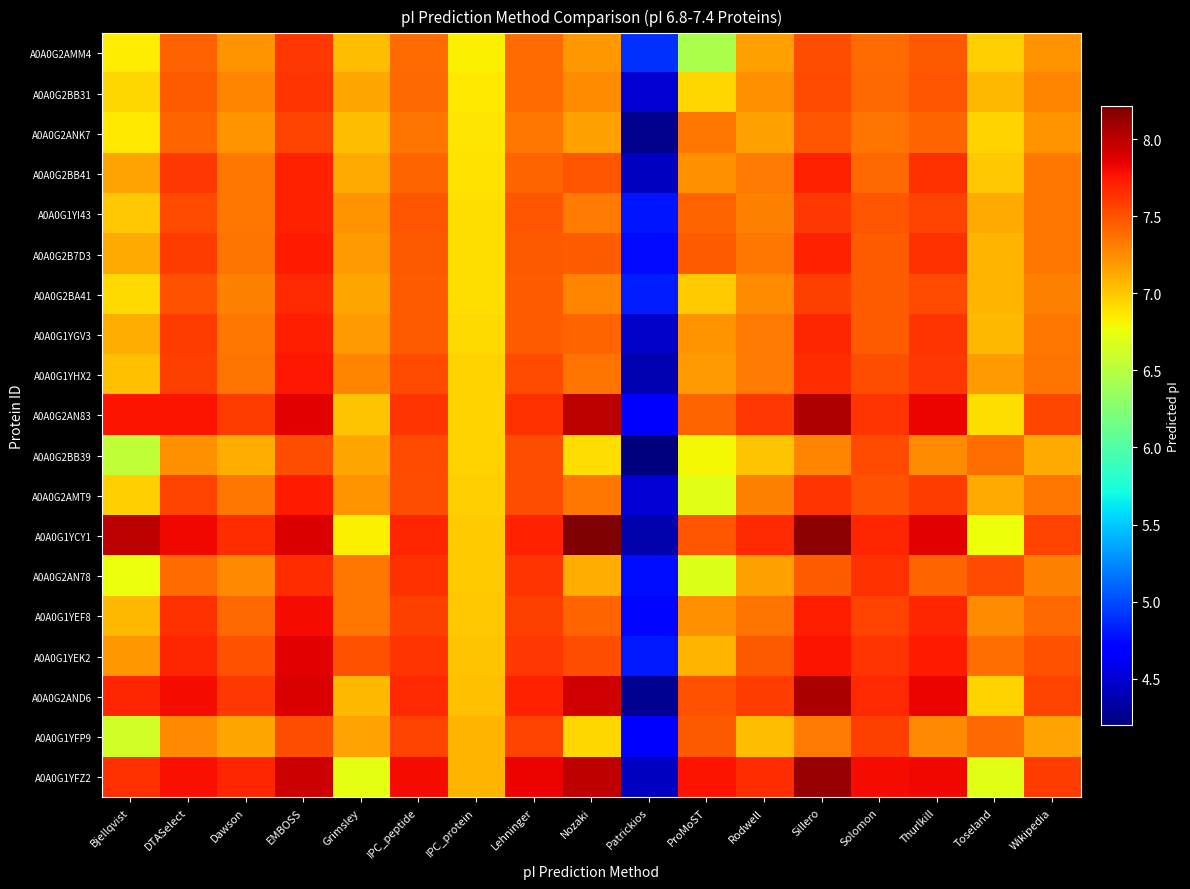

What is the spread (max minus min) of values at Solomon?

0.4